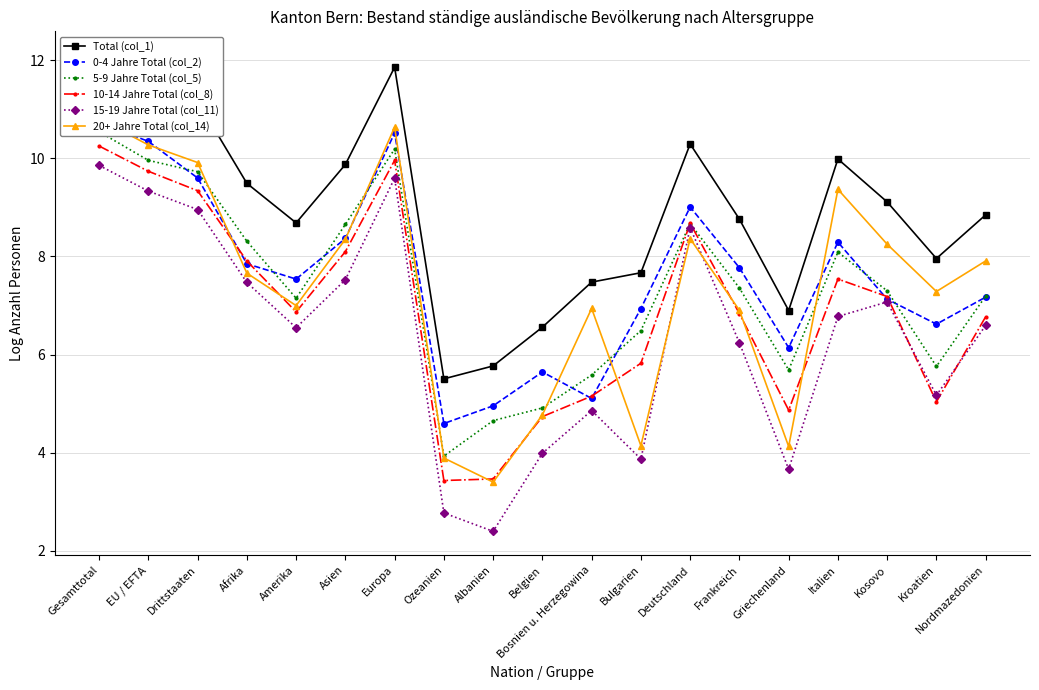

What is the greatest value displayed?

12.1